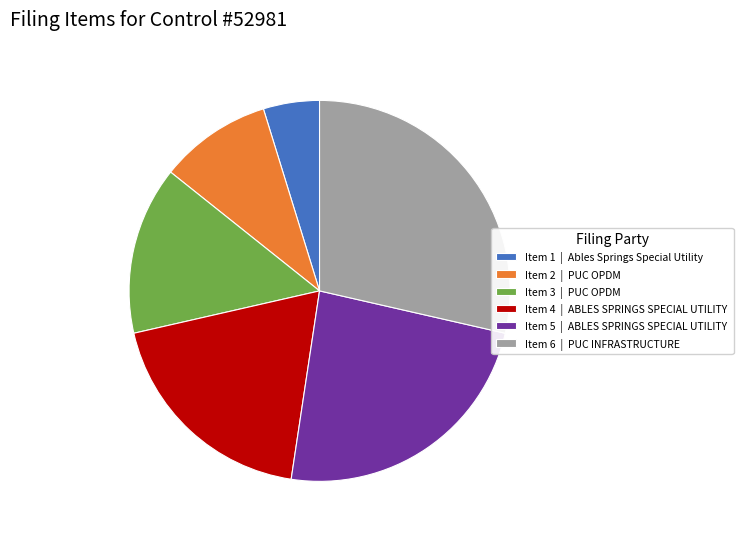

Approximately how many times larger is the value at Item 5 | ABLES SPRINGS SPECIAL UTILITY compared to Item 1 | Ables Springs Special Utility?

5.0